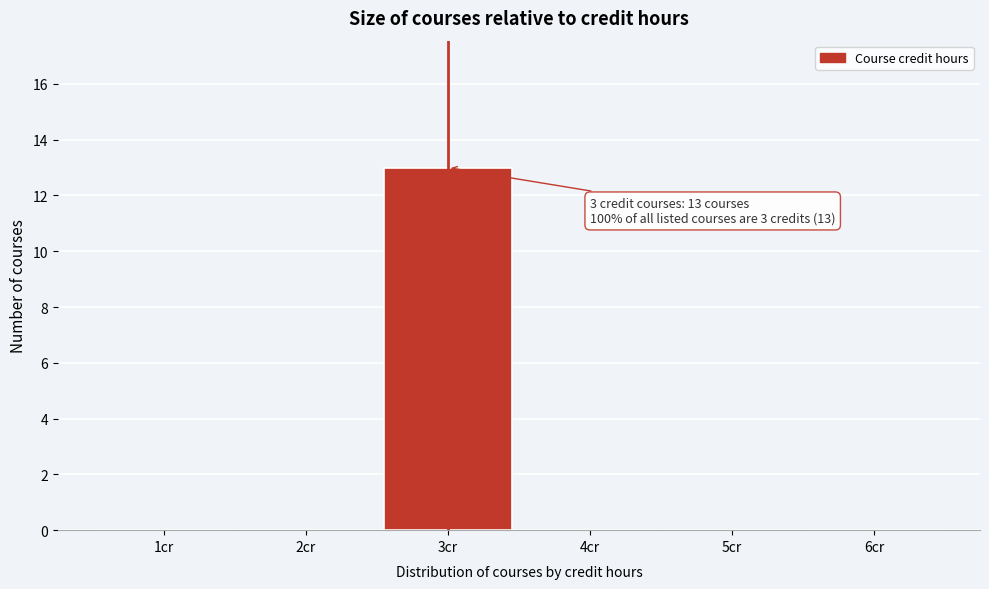

Reading left to right, extract all data points from this chart.

1cr=0	2cr=0	3cr=13	4cr=0	5cr=0	6cr=0